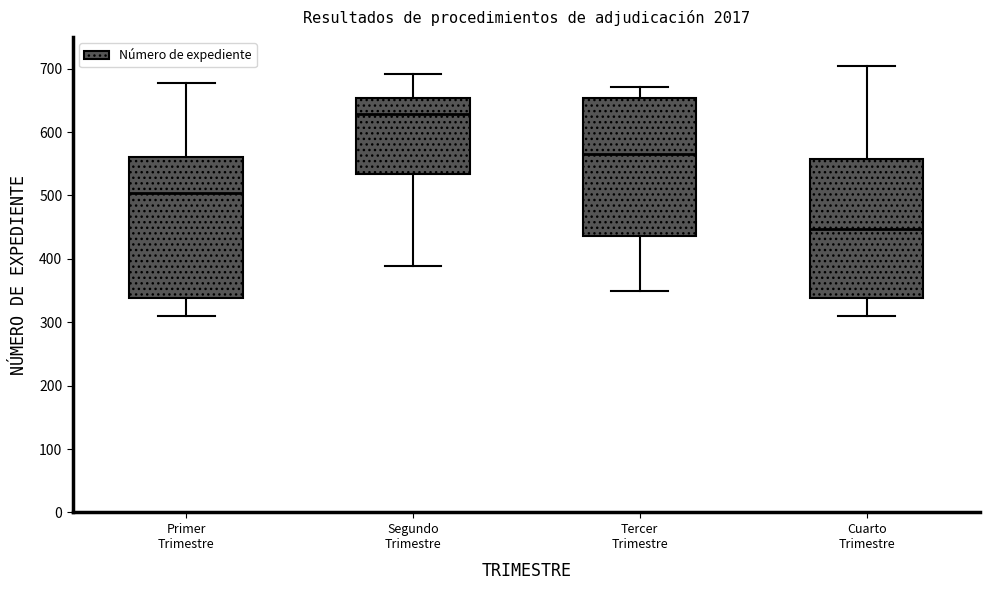

Reading left to right, transcribe this box plot: for each box, give where its median line is, the range the box spans, and where its two whiskers end, as read against the y-axis. The values are not printed on the chart, so give them approximately, as read against the axis.

Primer Trimestre: median 500, box 340 to 560, whiskers 310 to 680
Segundo Trimestre: median 630, box 530 to 650, whiskers 390 to 690
Tercer Trimestre: median 570, box 440 to 650, whiskers 350 to 670
Cuarto Trimestre: median 450, box 340 to 560, whiskers 310 to 700